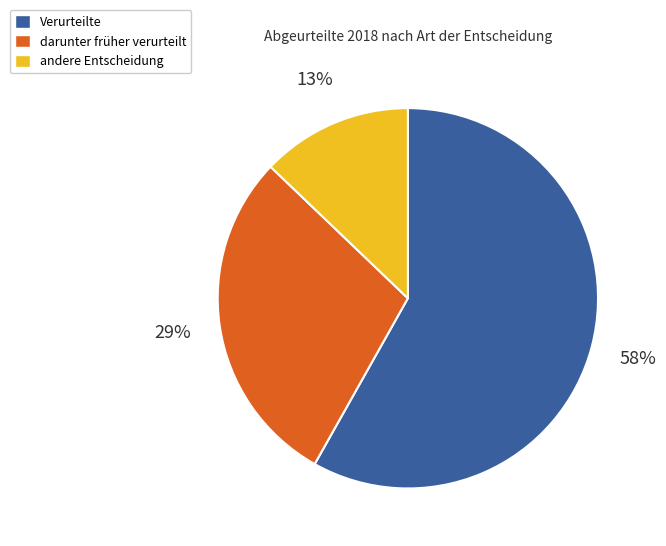

Rank the categories by value from highest to lowest.

Verurteilte, darunter früher verurteilt, andere Entscheidung